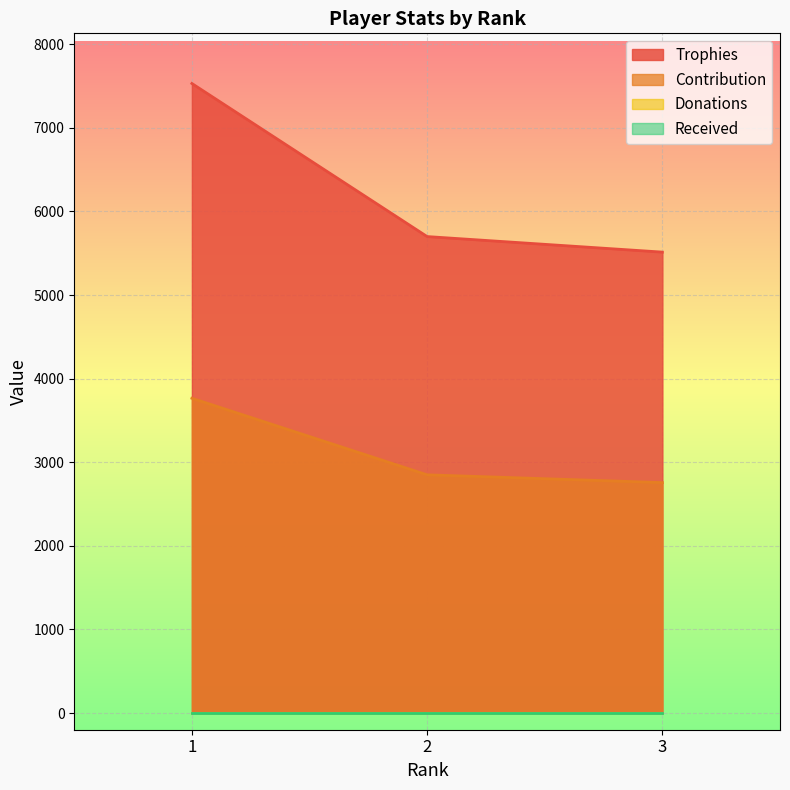

How many values in the Trophies series are below 5699?

1